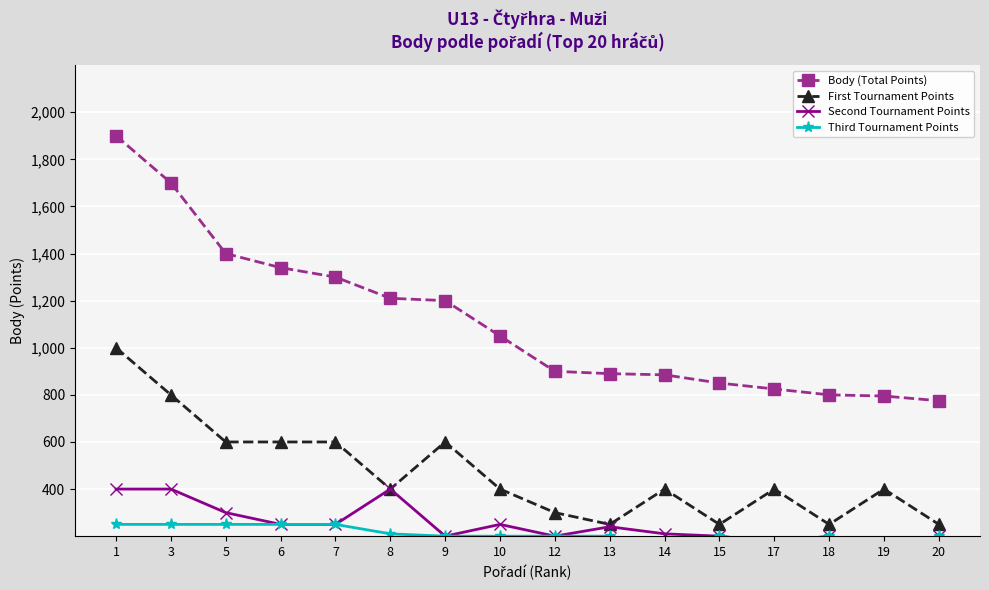

True or false: Body (Total Points) has more than 0 points higher than both neighbors.

False